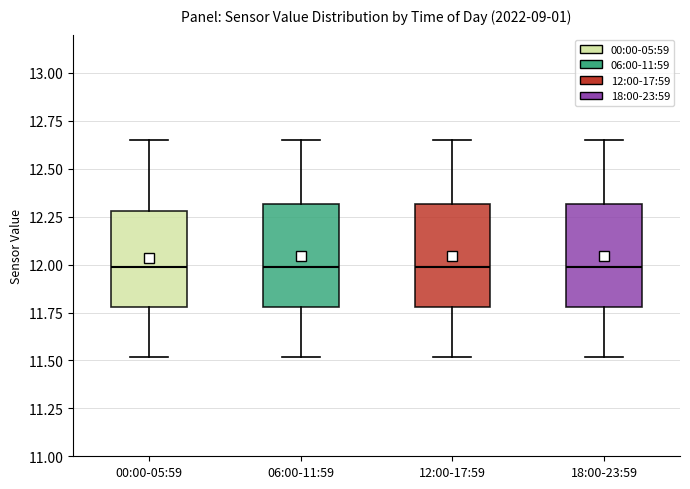

Reading left to right, transcribe this box plot: for each box, give where its median line is, the range the box spans, and where its two whiskers end, as read against the y-axis. The values are not printed on the chart, so give them approximately, as read against the axis.

00:00-05:59: median 12.00, box 11.80 to 12.30, whiskers 11.50 to 12.65
06:00-11:59: median 12.00, box 11.80 to 12.30, whiskers 11.50 to 12.65
12:00-17:59: median 12.00, box 11.80 to 12.30, whiskers 11.50 to 12.65
18:00-23:59: median 12.00, box 11.80 to 12.30, whiskers 11.50 to 12.65